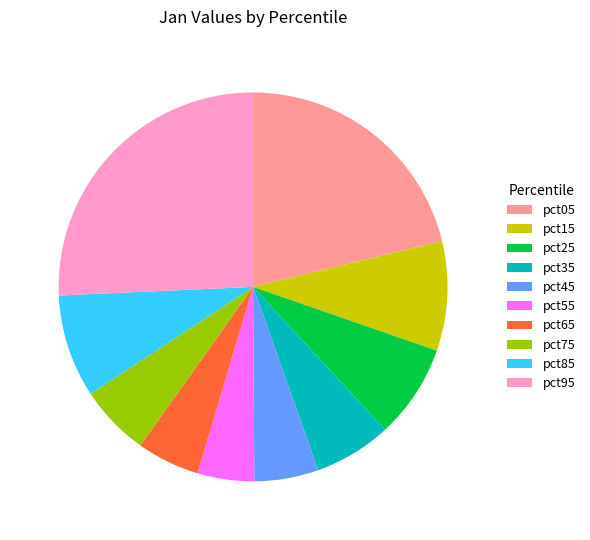

How many slices are in this pie chart?

10